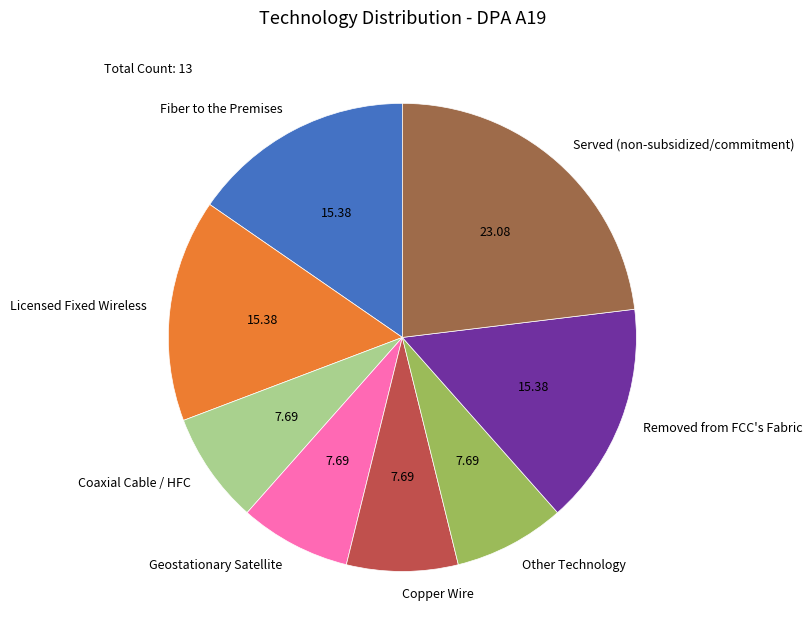

Does Other Technology represent more than half of the total?

No